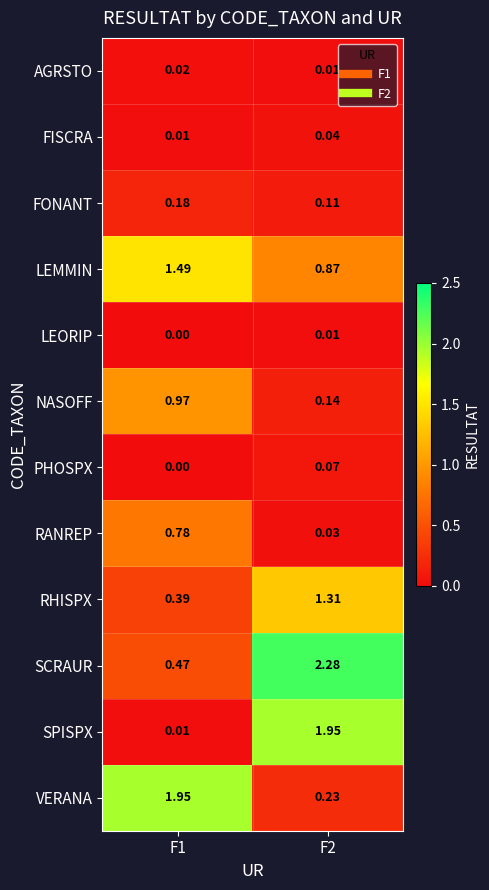

Which series has the widest spread of values?

SPISPX